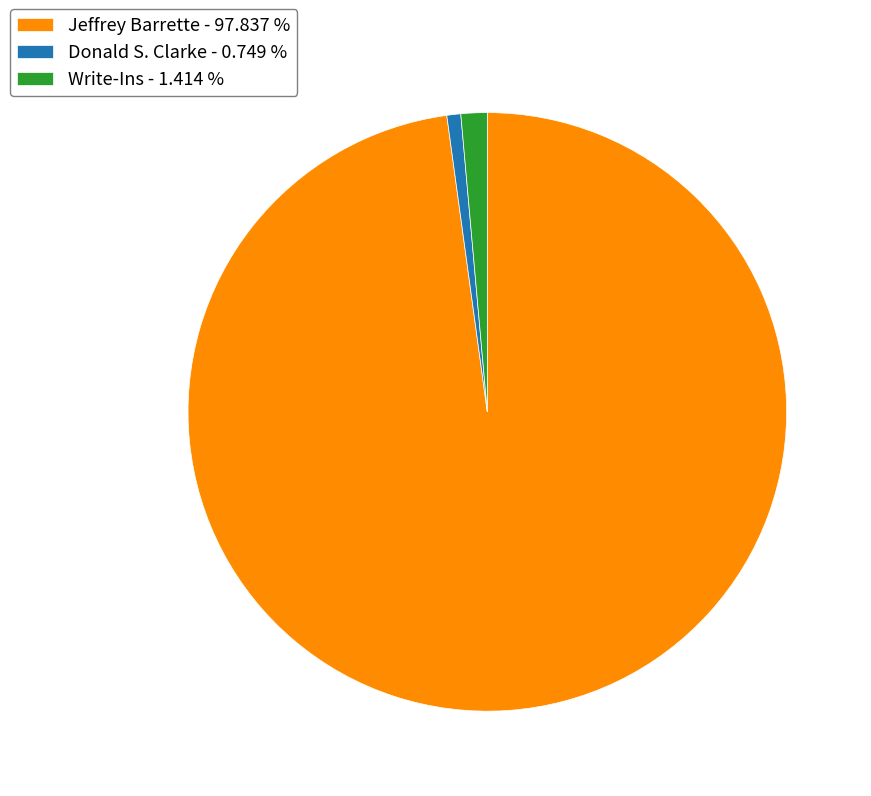

Rank the categories by value from lowest to highest.

Donald S. Clarke, Write-Ins, Jeffrey Barrette